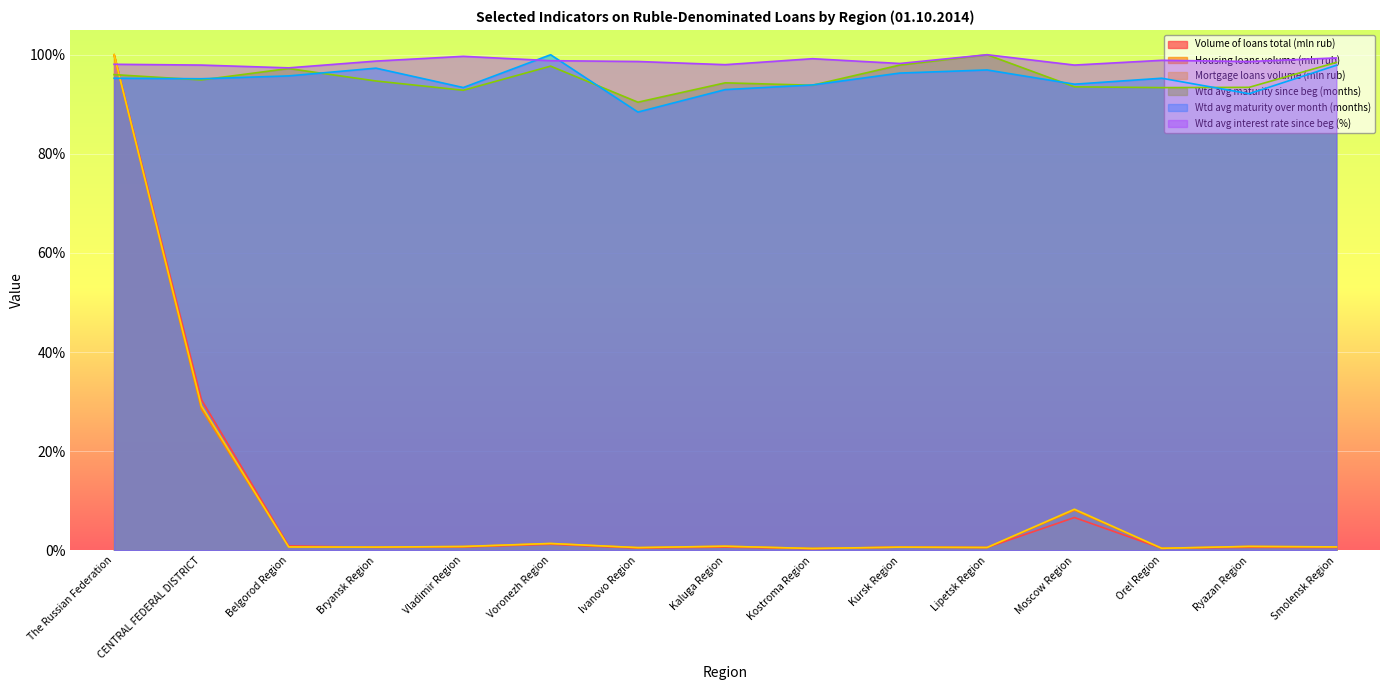

What is the average value of the Housing loans volume (mln rub) series?

0.1